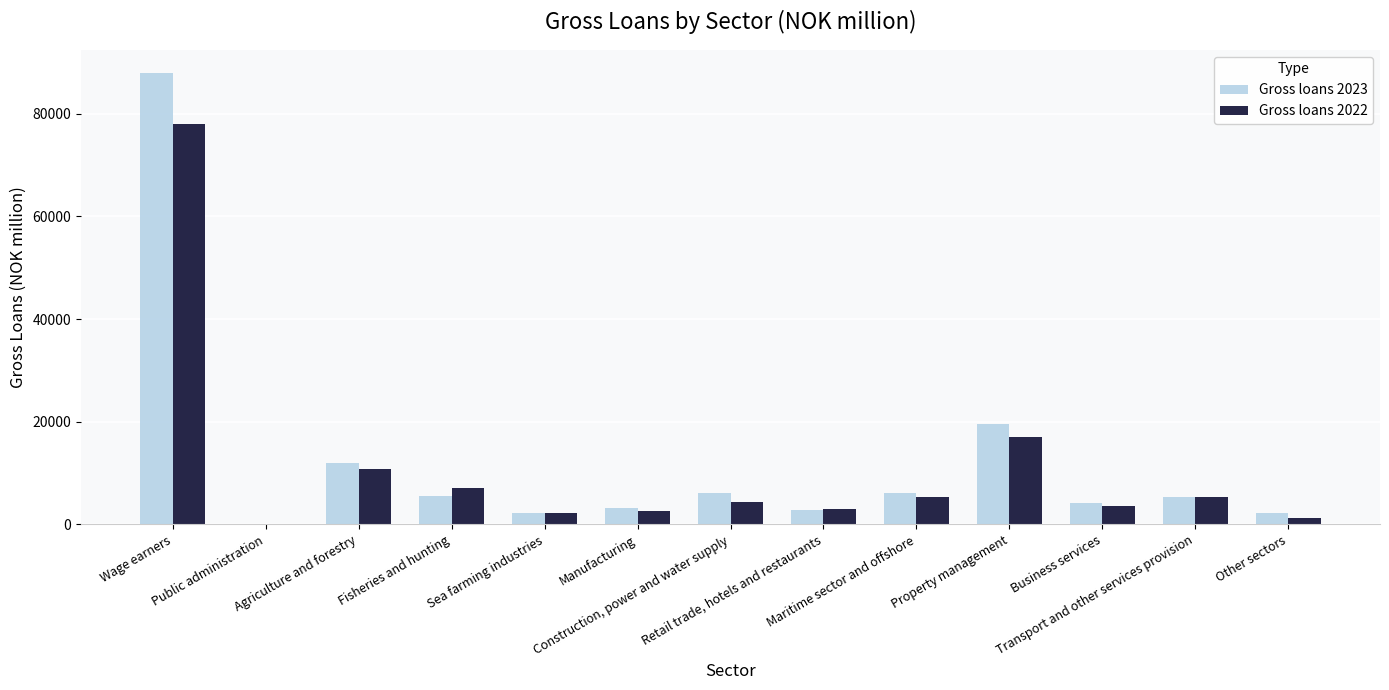

What is the maximum value shown in the chart?

87992